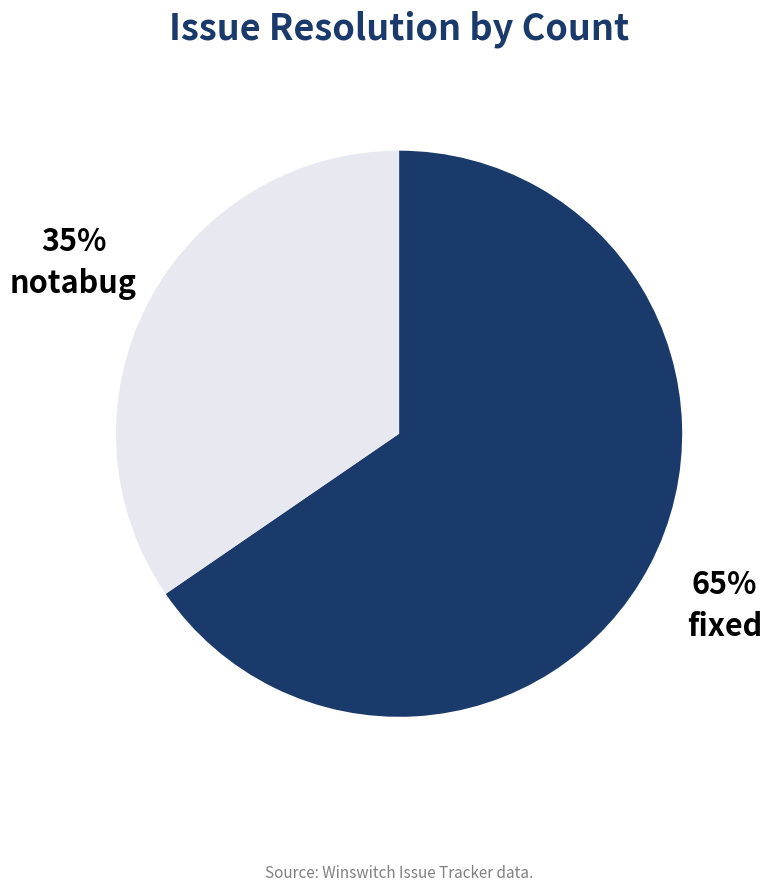

Count the number of slices in the pie.

2